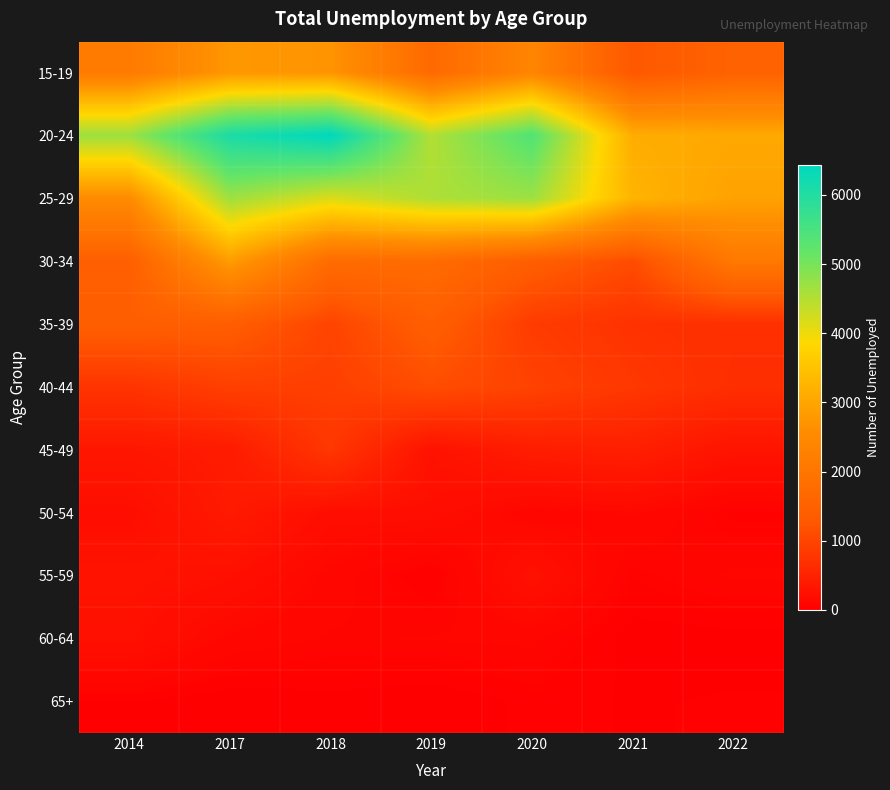

What is the total value across all series at 2019?

15635.0